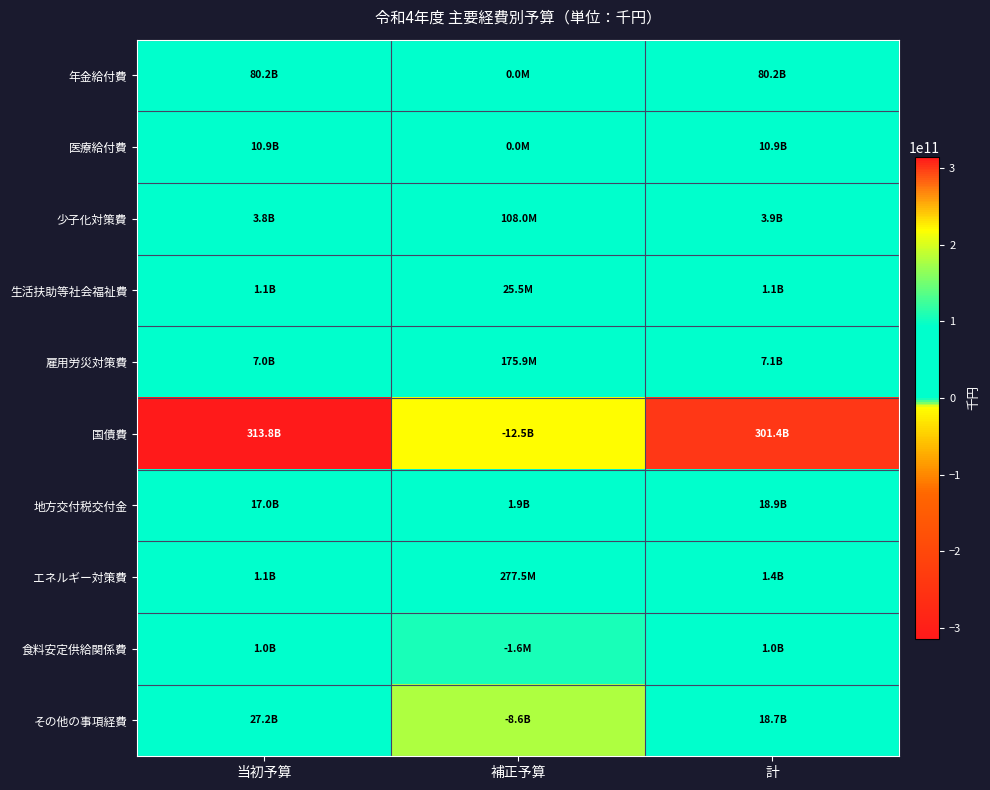

Count the number of categories in the chart.

3